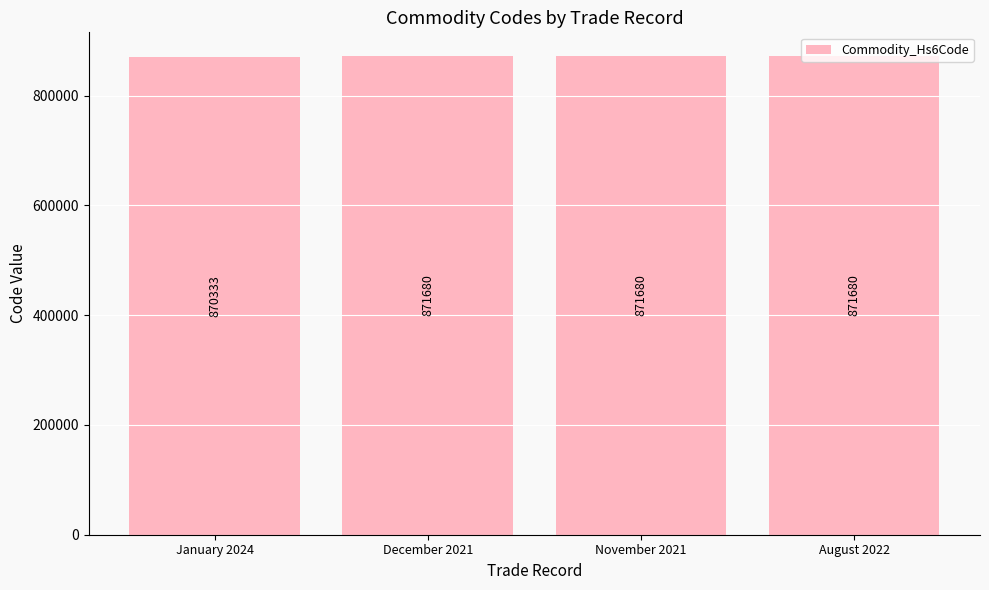

What is the difference between the maximum and minimum values?

1347